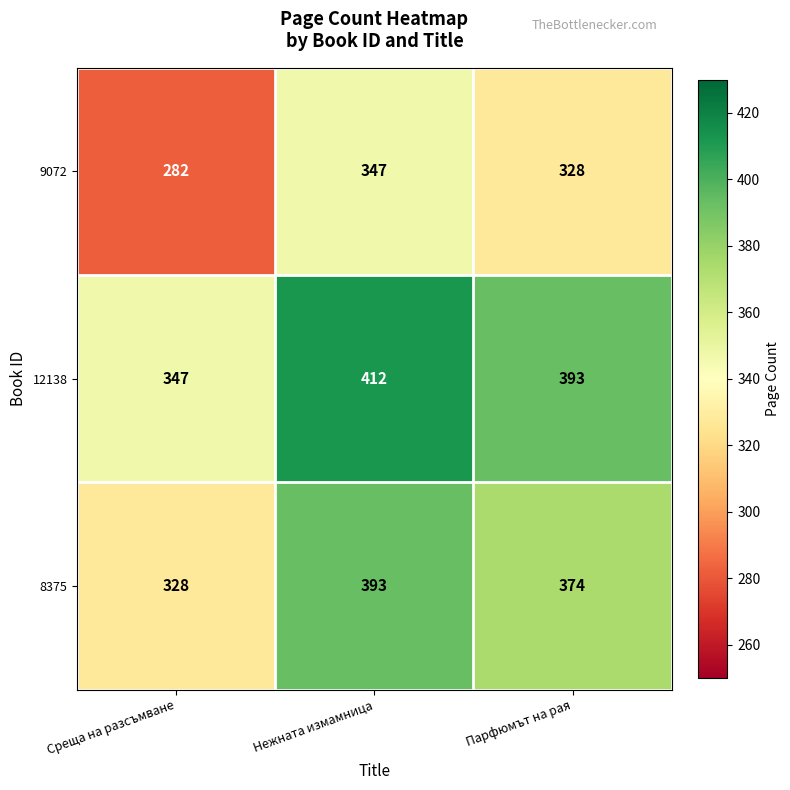

What is the average value of the 8375 series?

365